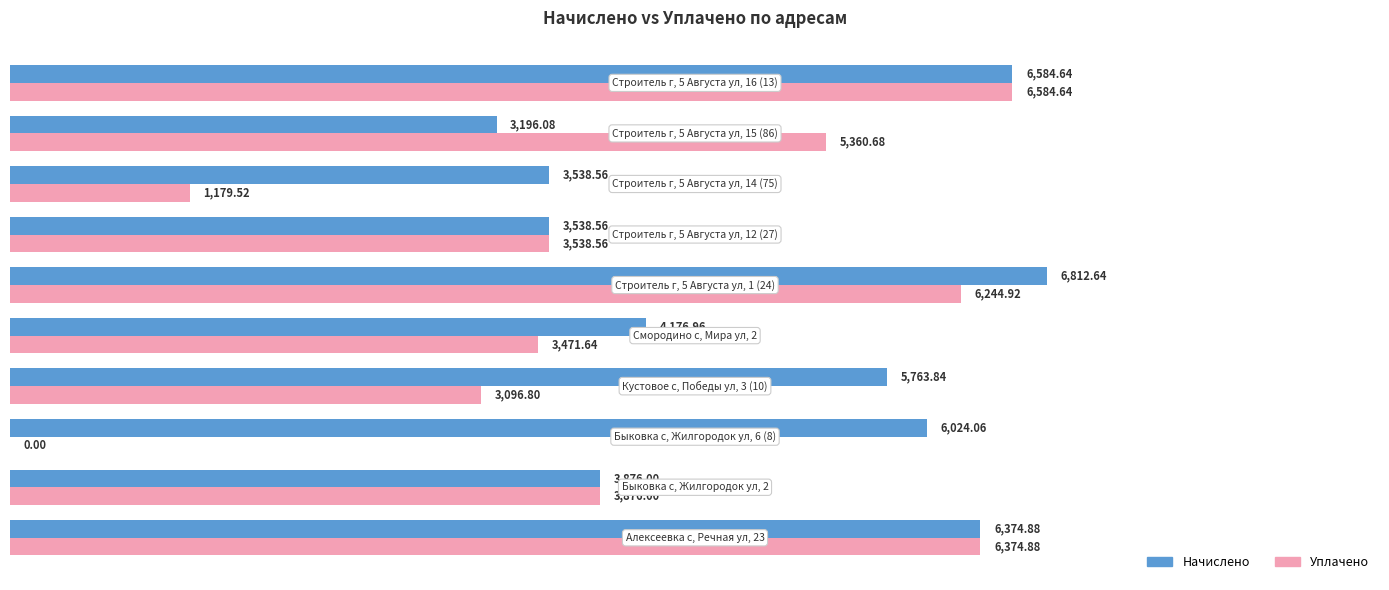

What is the sum of all Начислено values?

49886.2